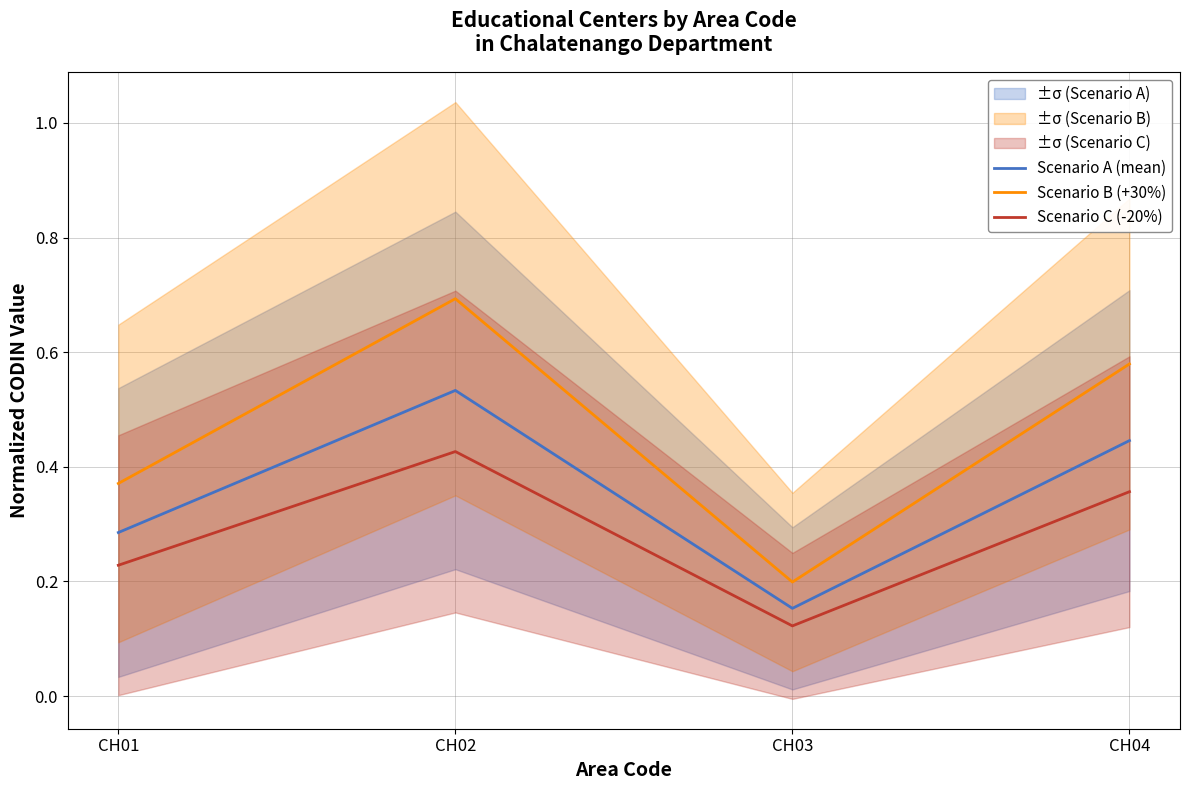

Reading left to right, extract all data points from this chart.

Scenario A (mean): CH01=0.3	CH02=0.5	CH03=0.2	CH04=0.4
Scenario B (+30%): CH01=0.4	CH02=0.7	CH03=0.2	CH04=0.6
Scenario C (-20%): CH01=0.2	CH02=0.4	CH03=0.1	CH04=0.4